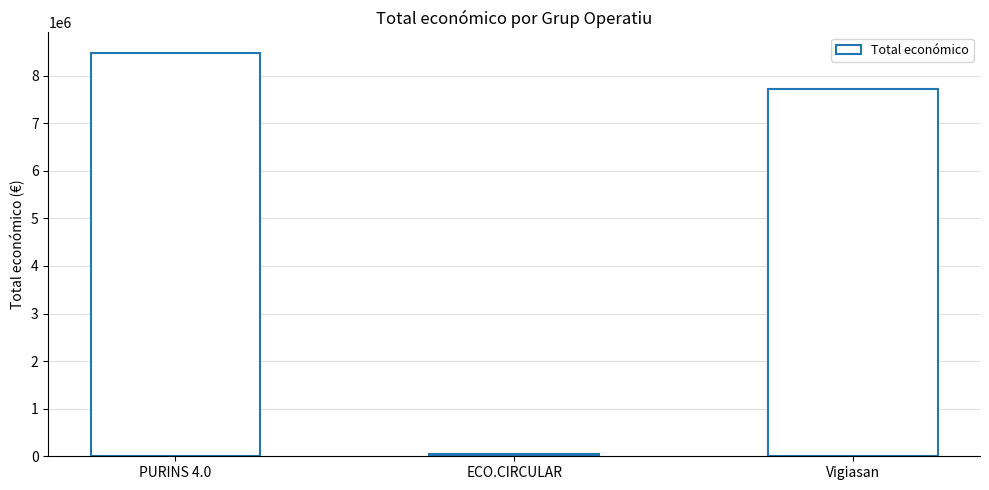

List the labels in order of value, smallest first.

ECO.CIRCULAR, Vigiasan, PURINS 4.0